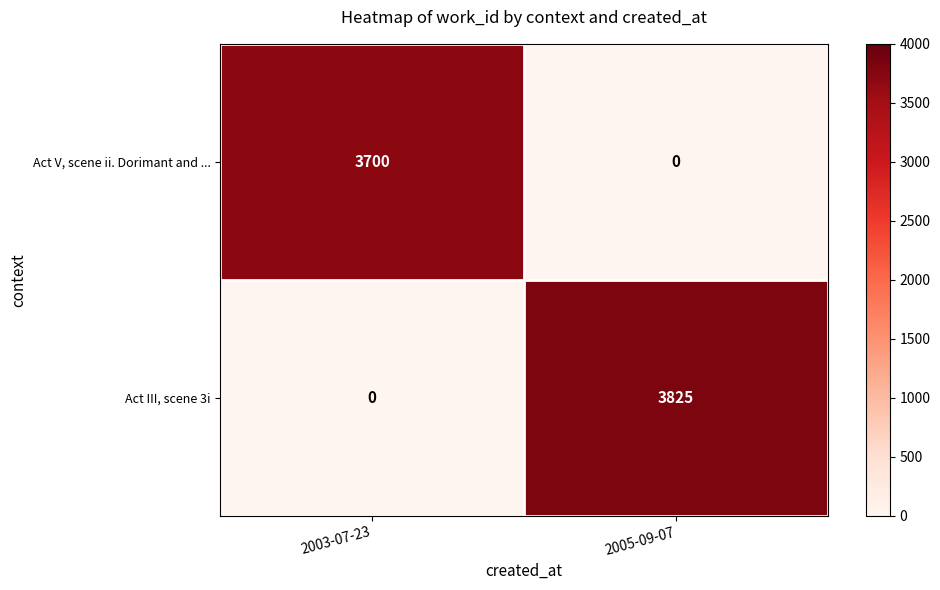

Which category has the highest value across all series?

2005-09-07